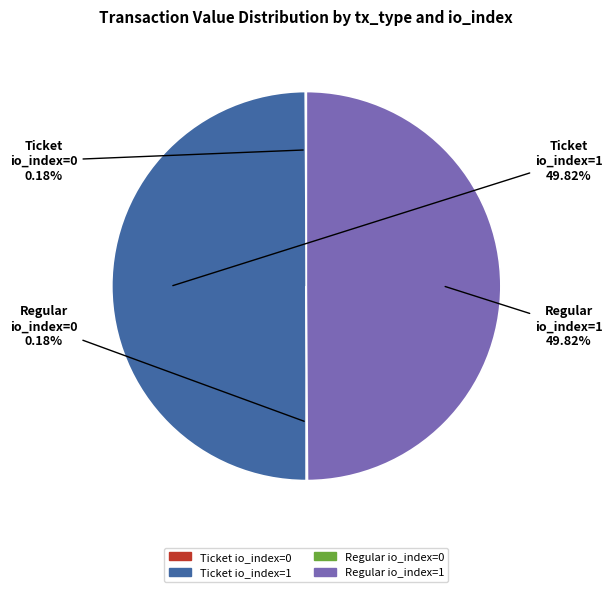

What is the smallest slice in the pie chart?

Ticket io_index=0